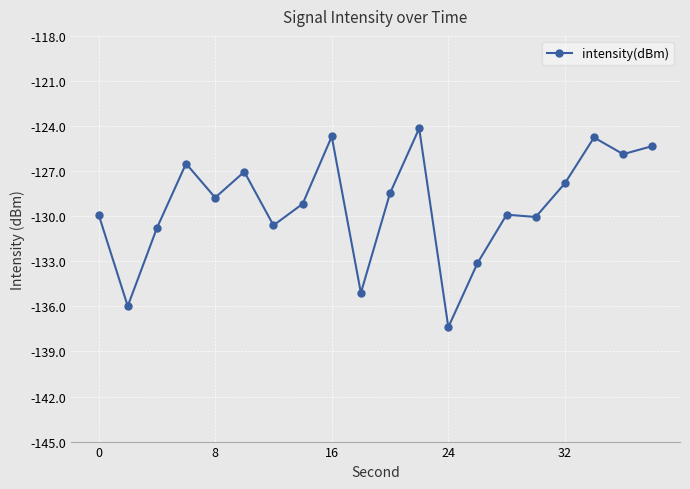

What is the difference between the maximum and minimum values?

13.2